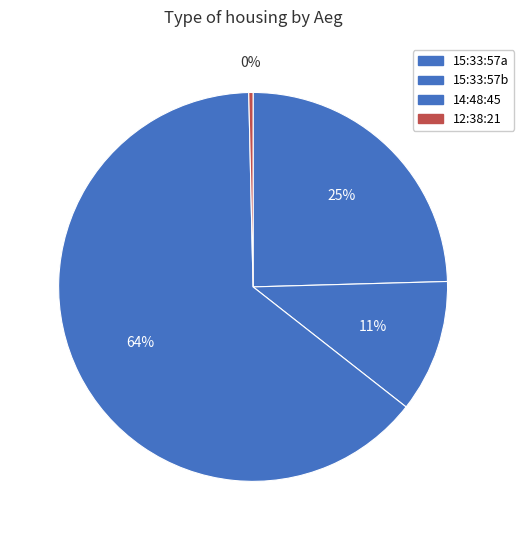

How many slices are in this pie chart?

4